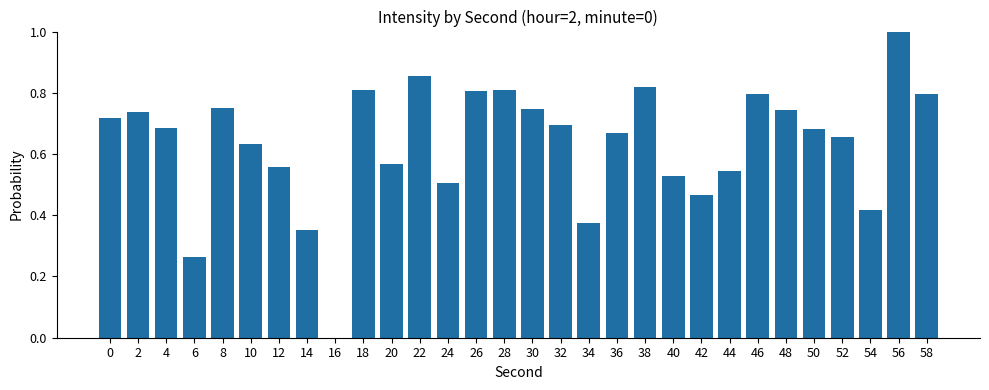

Which has a higher value, 50 or 14?

50